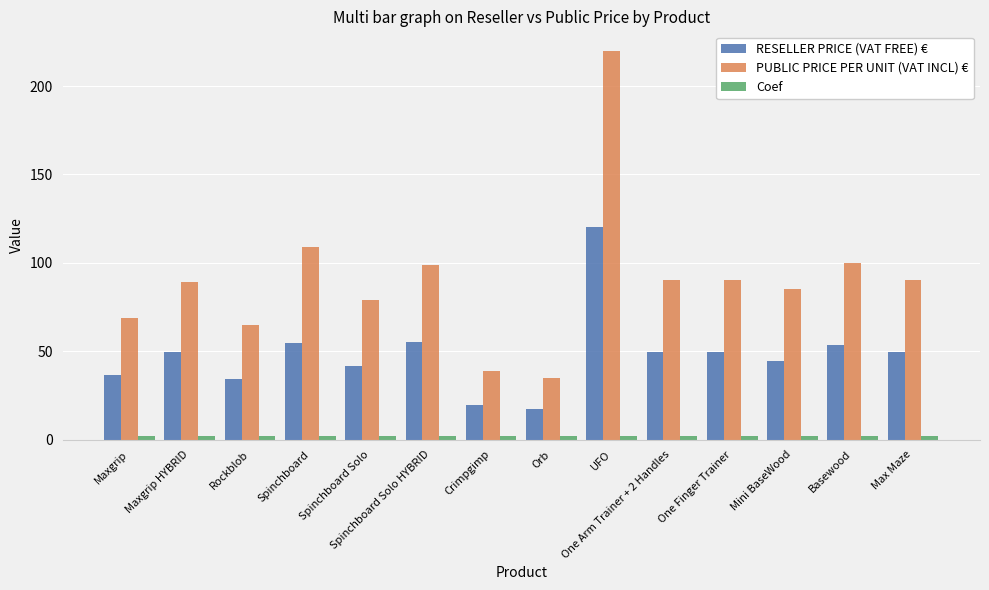

Which series has the largest total across all categories?

PUBLIC PRICE PER UNIT (VAT INCL) €